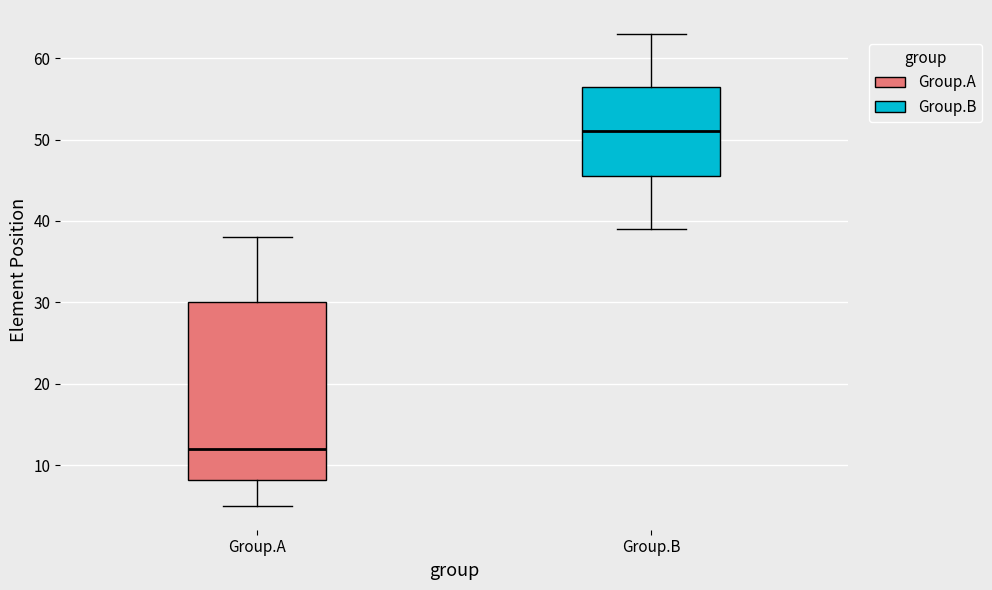

Reading left to right, read every box against the y-axis: the position of its median line, the range the box covers, and the ends of its whiskers. The values are not printed on the chart, so give them approximately, as read against the axis.

Group.A: median 12, box 8 to 30, whiskers 5 to 38
Group.B: median 51, box 46 to 57, whiskers 39 to 63